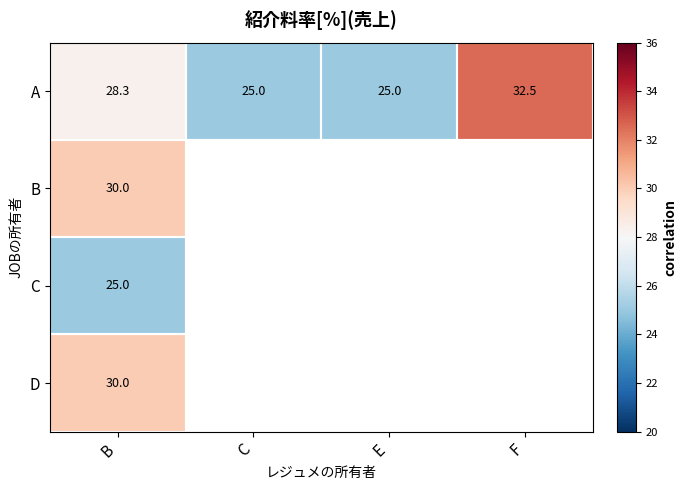

How many positive values does the D series have?

1